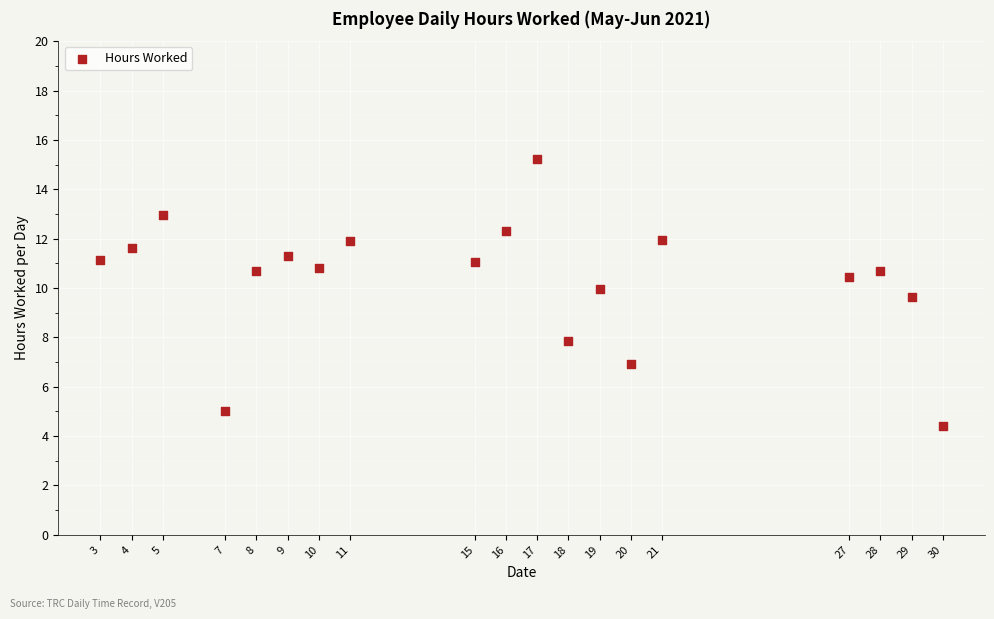

What Y value in the scatter plot is closest to 9?

9.6